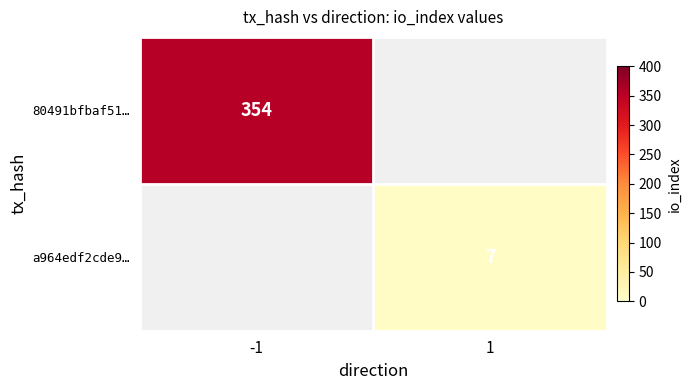

True or false: a964edf2cde9… has a value of 7 at 1.

True